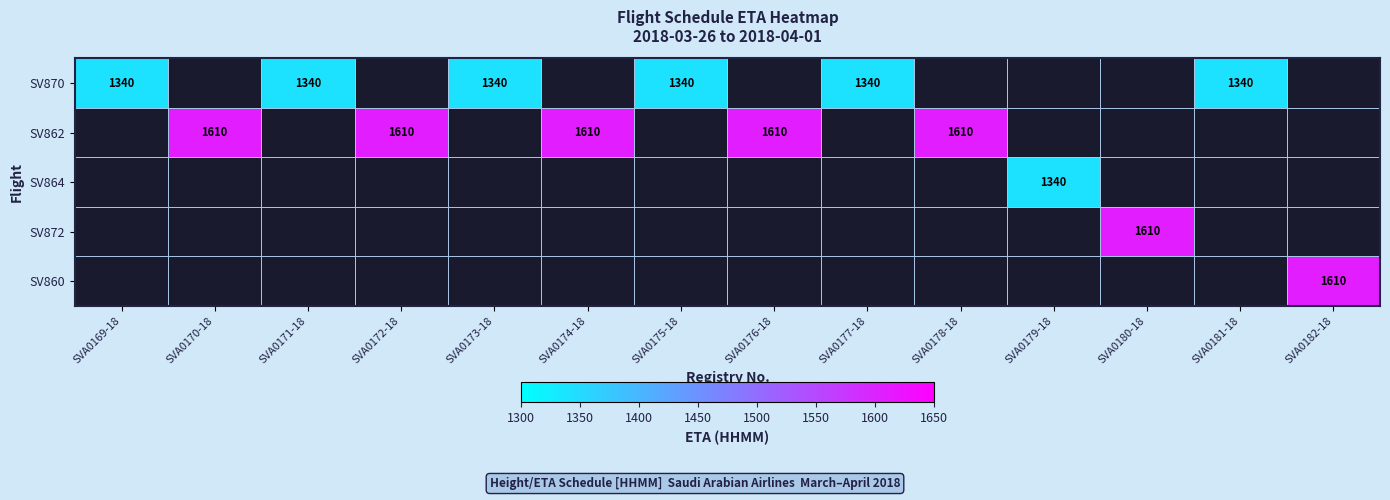

How many positive values does the SV870 series have?

6